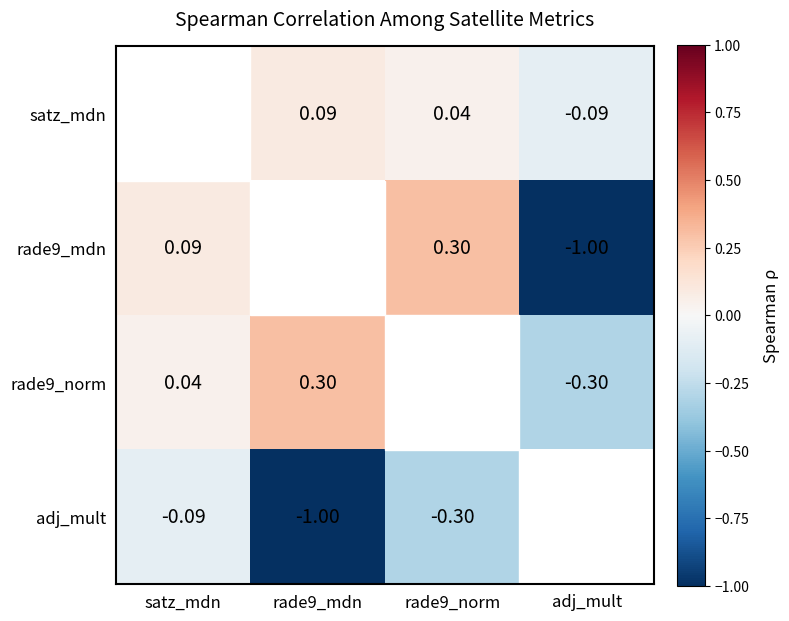

How many satz_mdn values are between 0 and 1?

2